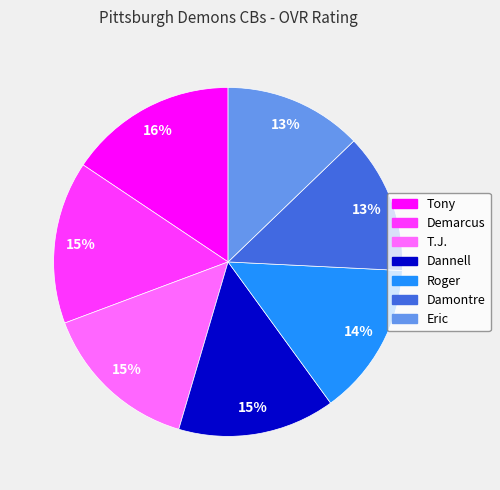

Approximately how many times larger is the value at Demarcus compared to Damontre?

1.2